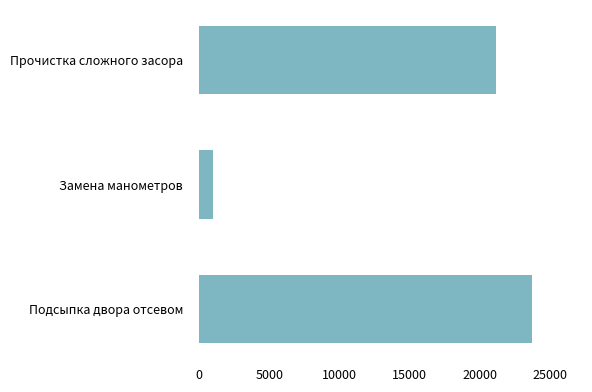

What is the average value?

15316.7